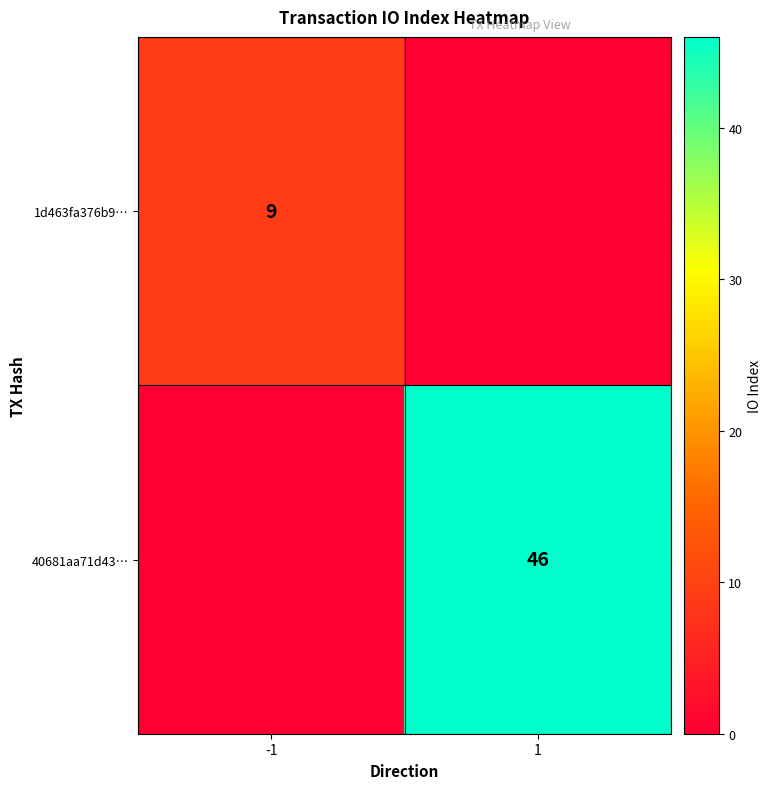

The 40681aa71d43… series shows 13 at 1. True or false?

False